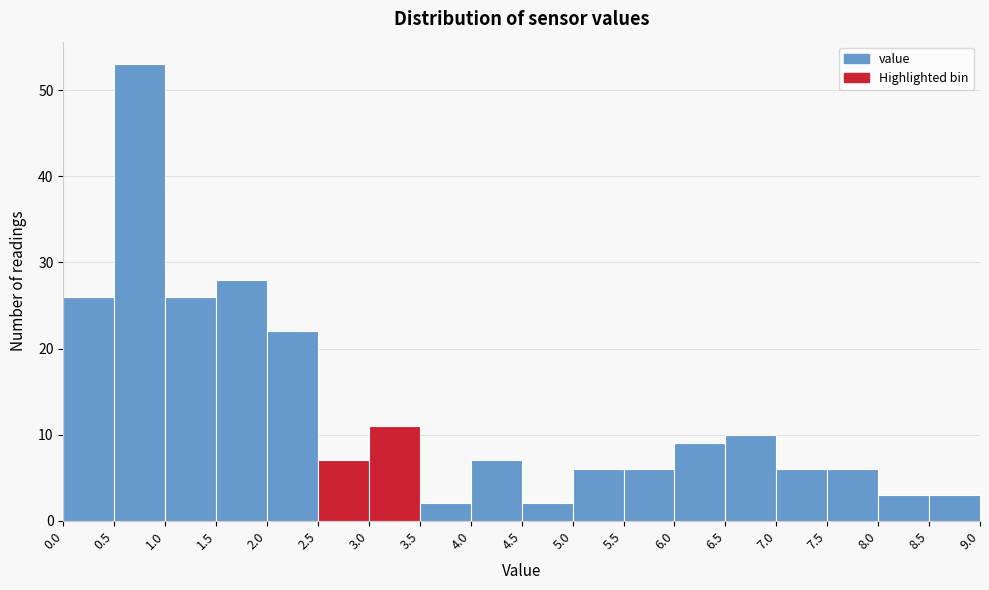

Reading left to right, transcribe this chart: for each bar, give the range it covers on the x-axis and its height. The values are not printed on the chart, so give them approximately, as read against the axis.

0.0 to 0.5: 26
0.5 to 1.0: 53
1.0 to 1.5: 26
1.5 to 2.0: 28
2.0 to 2.5: 22
2.5 to 3.0: 7
3.0 to 3.5: 11
3.5 to 4.0: 2
4.0 to 4.5: 7
4.5 to 5.0: 2
5.0 to 5.5: 6
5.5 to 6.0: 6
6.0 to 6.5: 9
6.5 to 7.0: 10
7.0 to 7.5: 6
7.5 to 8.0: 6
8.0 to 8.5: 3
8.5 to 9.0: 3